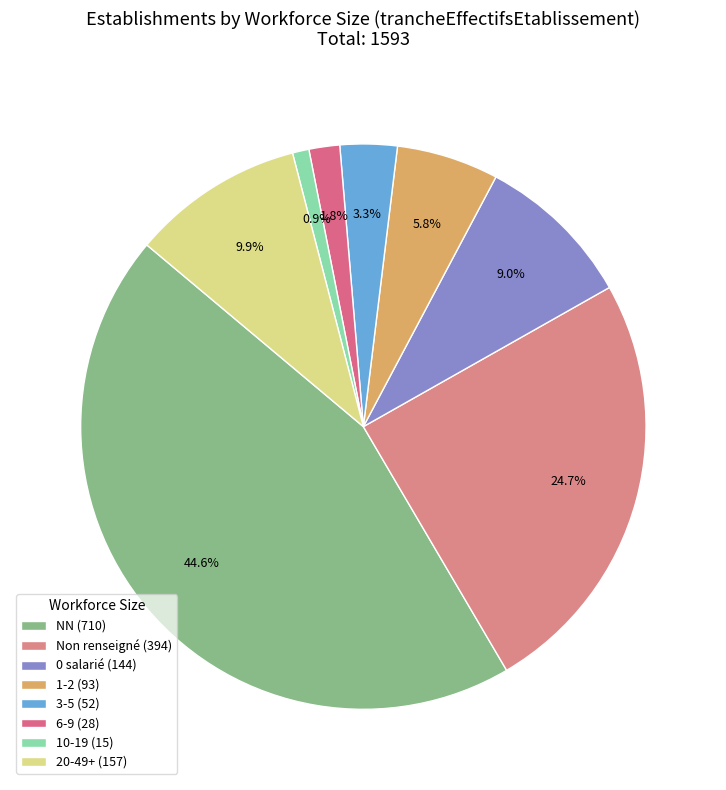

Which slice is the largest?

NN